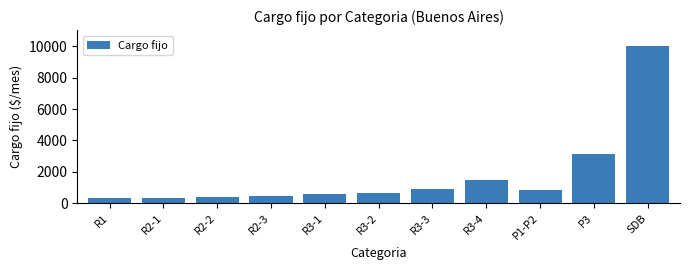

At which label is the value closest to 5180?

P3